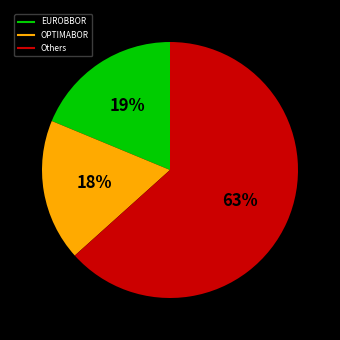

Is there any slice that represents more than half of the pie?

Yes